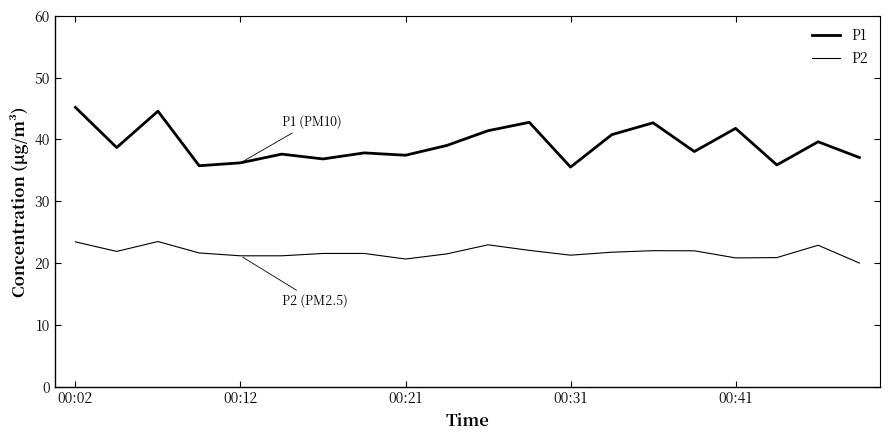

Which series has the largest total across all categories?

P1